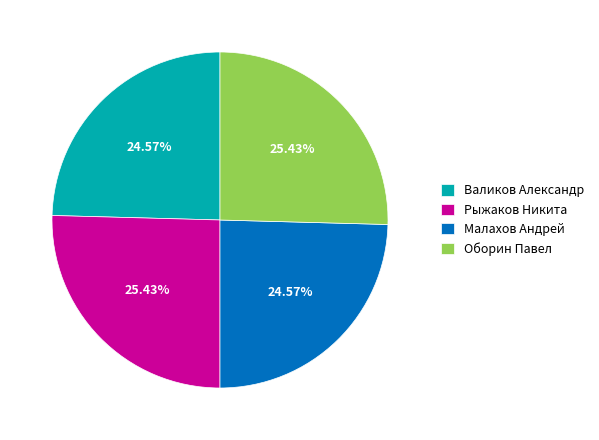

What percentage is the Рыжаков Никита slice, to the nearest percent?

25%